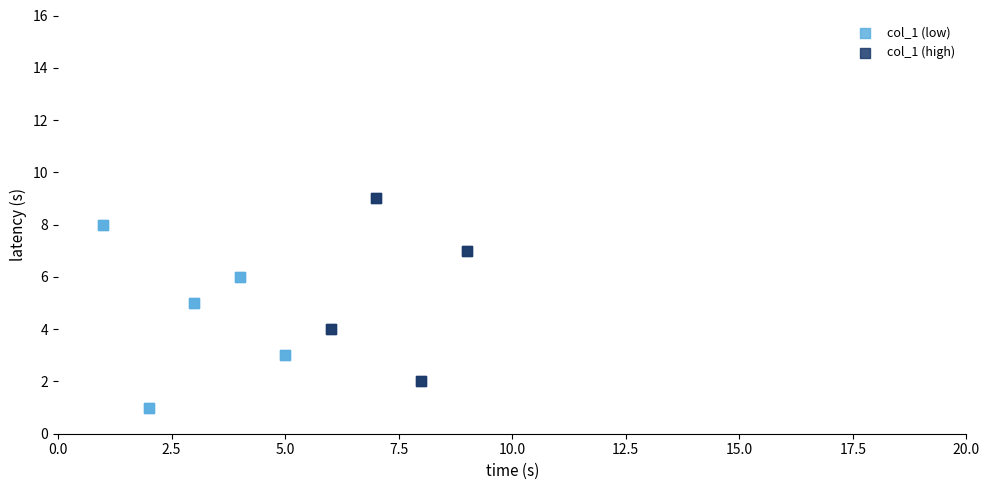

Which series contains the lowest Y value?

col_1 (low)